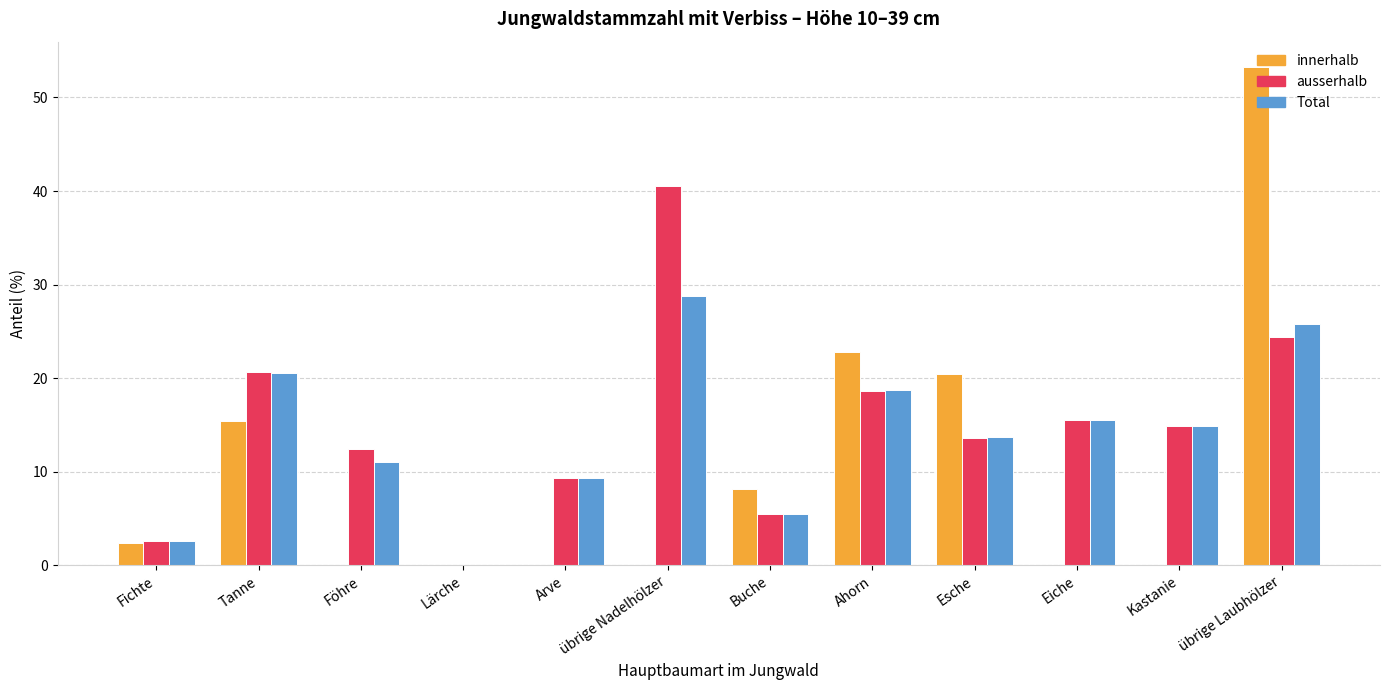

Reading left to right, transcribe all the data shown in this chart.

innerhalb: 2.4	15.4	0.0	0.0	0.0	0.0	8.2	22.8	20.4	0.0	0.0	53.3
ausserhalb: 2.6	20.7	12.4	0.0	9.3	40.5	5.5	18.6	13.6	15.5	14.9	24.4
Total: 2.6	20.6	11.0	0.0	9.3	28.8	5.5	18.7	13.7	15.5	14.9	25.8